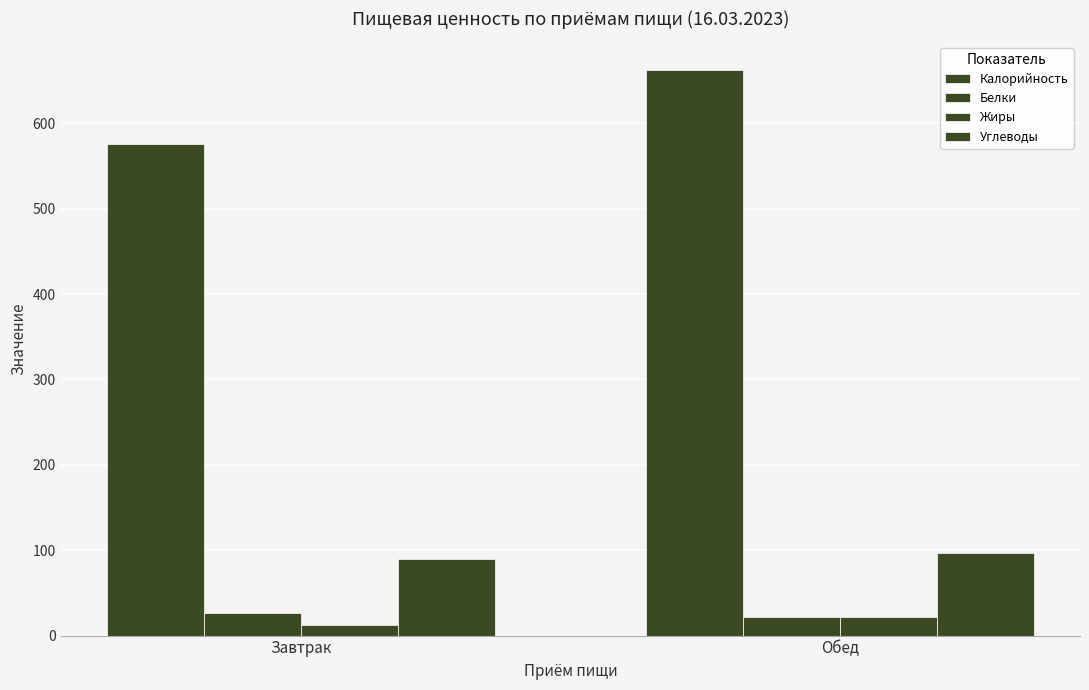

How many data points in Углеводы are above 96?

1